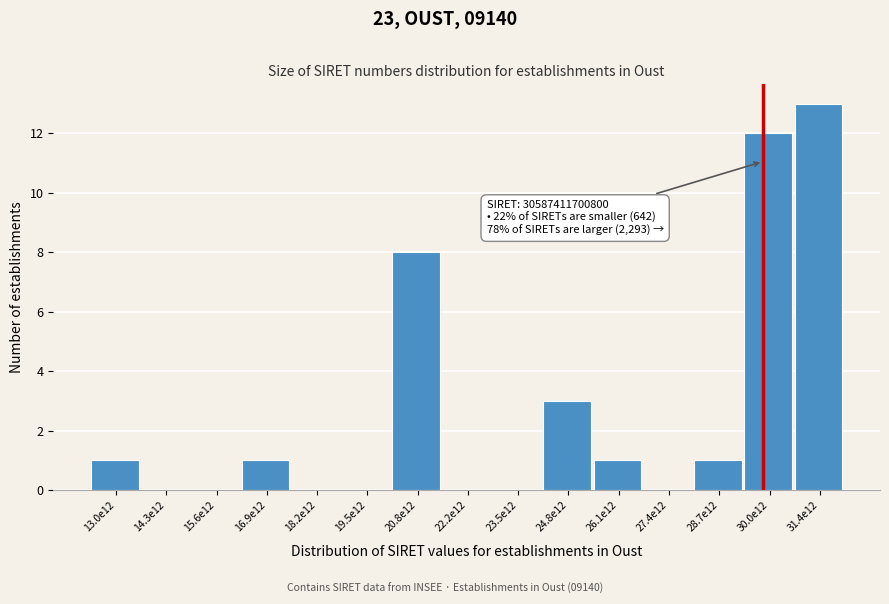

Reading left to right, list all the values displayed in this chart.

13.0e12=1	14.3e12=0	15.6e12=0	16.9e12=1	18.2e12=0	19.5e12=0	20.8e12=8	22.2e12=0	23.5e12=0	24.8e12=3	26.1e12=1	27.4e12=0	28.7e12=1	30.0e12=12	31.4e12=13